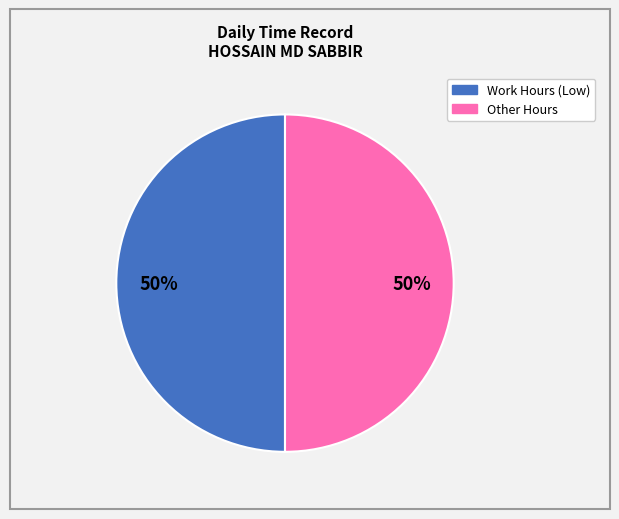

Combined, do Other Hours and Work Hours (Low) account for over 50%?

Yes